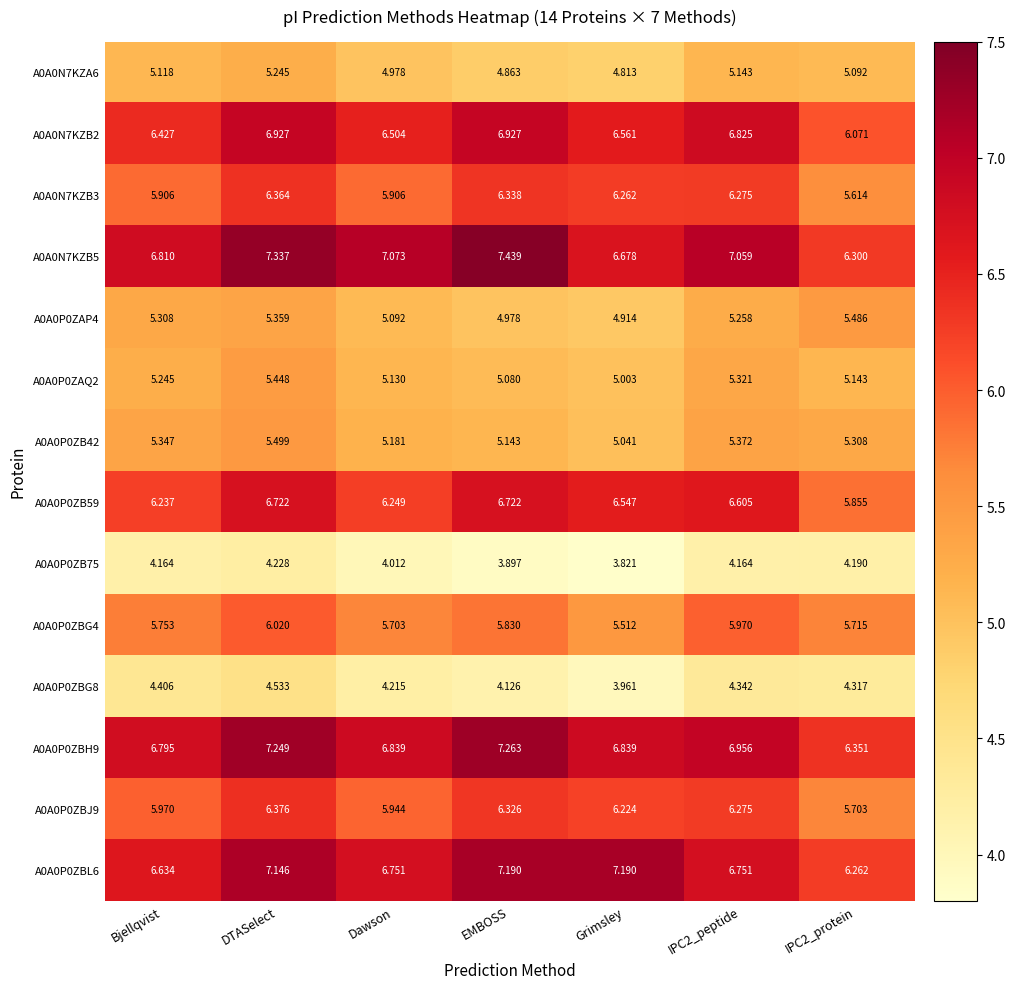

At DTASelect, list the series in order from smallest to largest.

A0A0P0ZB75, A0A0P0ZBG8, A0A0N7KZA6, A0A0P0ZAP4, A0A0P0ZAQ2, A0A0P0ZB42, A0A0P0ZBG4, A0A0N7KZB3, A0A0P0ZBJ9, A0A0P0ZB59, A0A0N7KZB2, A0A0P0ZBL6, A0A0P0ZBH9, A0A0N7KZB5